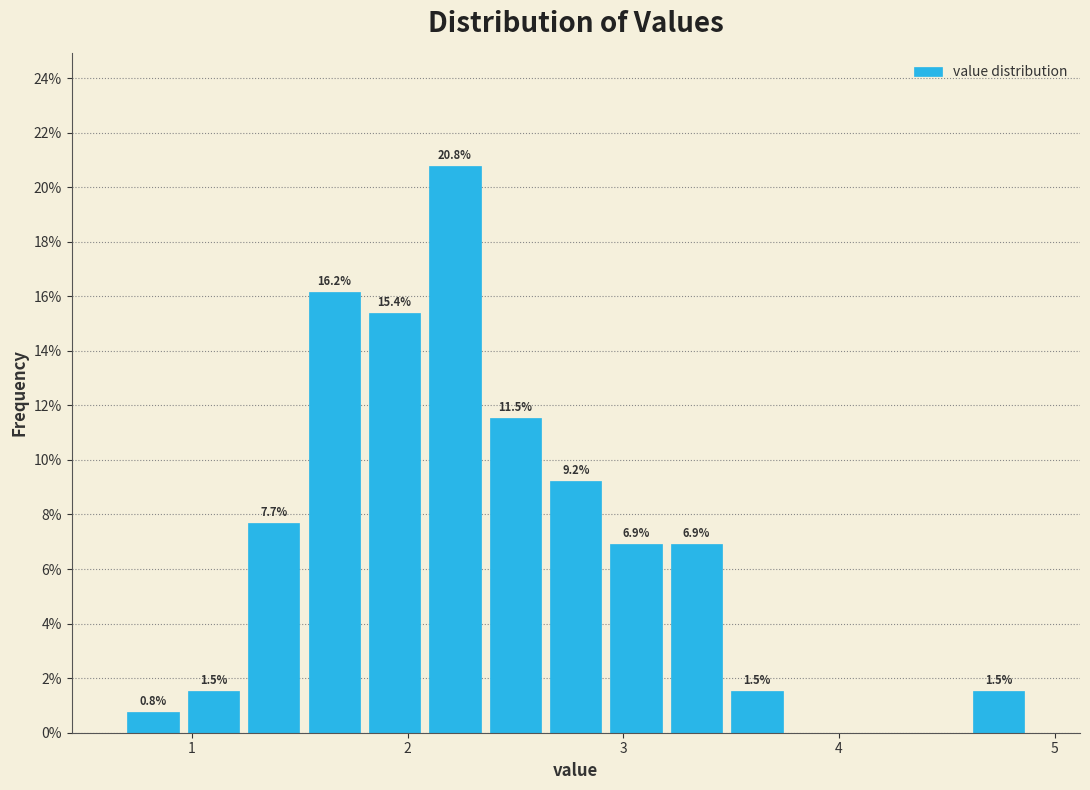

Around what value on the x-axis is the tallest bar? Give the approximate position of its centre, as read against the axis.

2.2